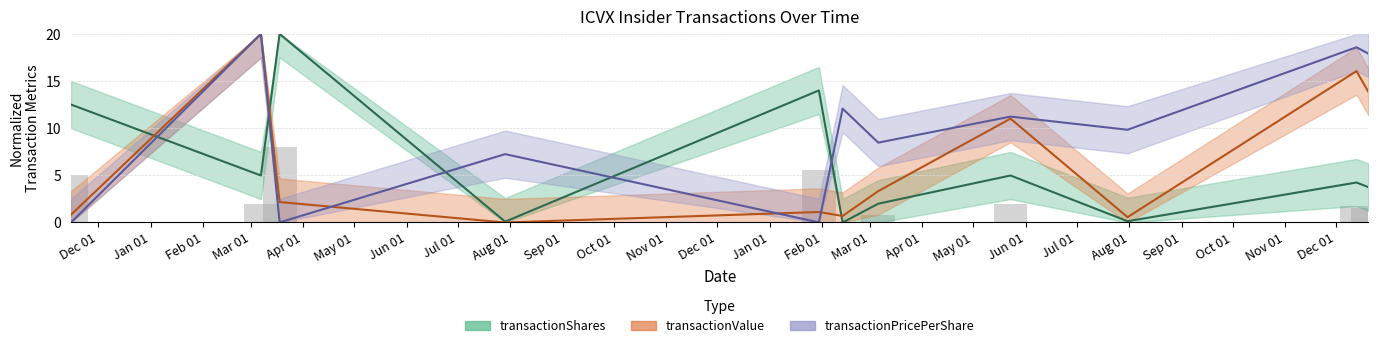

Reading left to right, extract all data points from this chart.

transactionShares: 2021-11-15=12.5	2022-03-07=5.0	2022-03-18=20.0	2022-07-29=0.1	2023-01-30=14.0	2023-02-13=0.0	2023-03-06=2.0	2023-05-23=5.0	2023-07-31=0.1	2023-12-13=4.2	2023-12-20=3.7
transactionValue: 2021-11-15=0.8	2022-03-07=20.0	2022-03-18=2.2	2022-07-29=0.0	2023-01-30=1.1	2023-02-13=0.7	2023-03-06=3.3	2023-05-23=11.0	2023-07-31=0.6	2023-12-13=16.1	2023-12-20=13.9
transactionPricePerShare: 2021-11-15=0.0	2022-03-07=20.0	2022-03-18=0.0	2022-07-29=7.2	2023-01-30=0.0	2023-02-13=12.1	2023-03-06=8.5	2023-05-23=11.2	2023-07-31=9.8	2023-12-13=18.6	2023-12-20=17.9